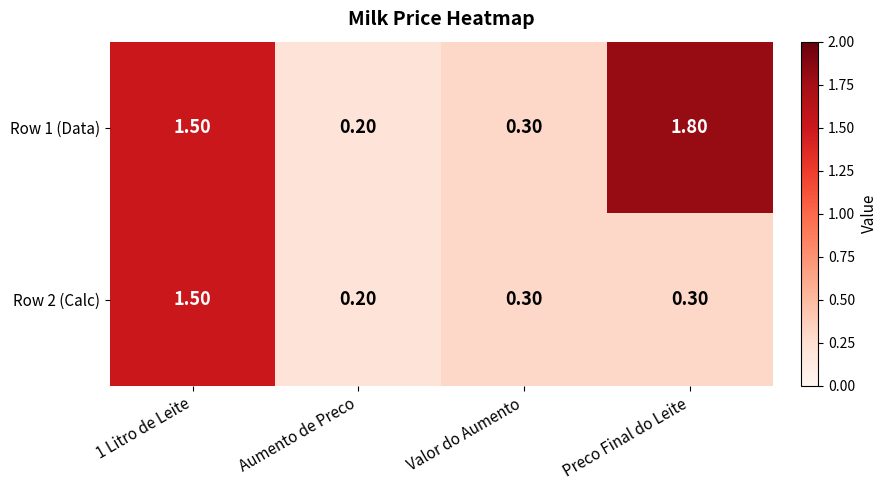

What is the difference between the maximum and minimum values in the Row 1 (Data) series?

1.6